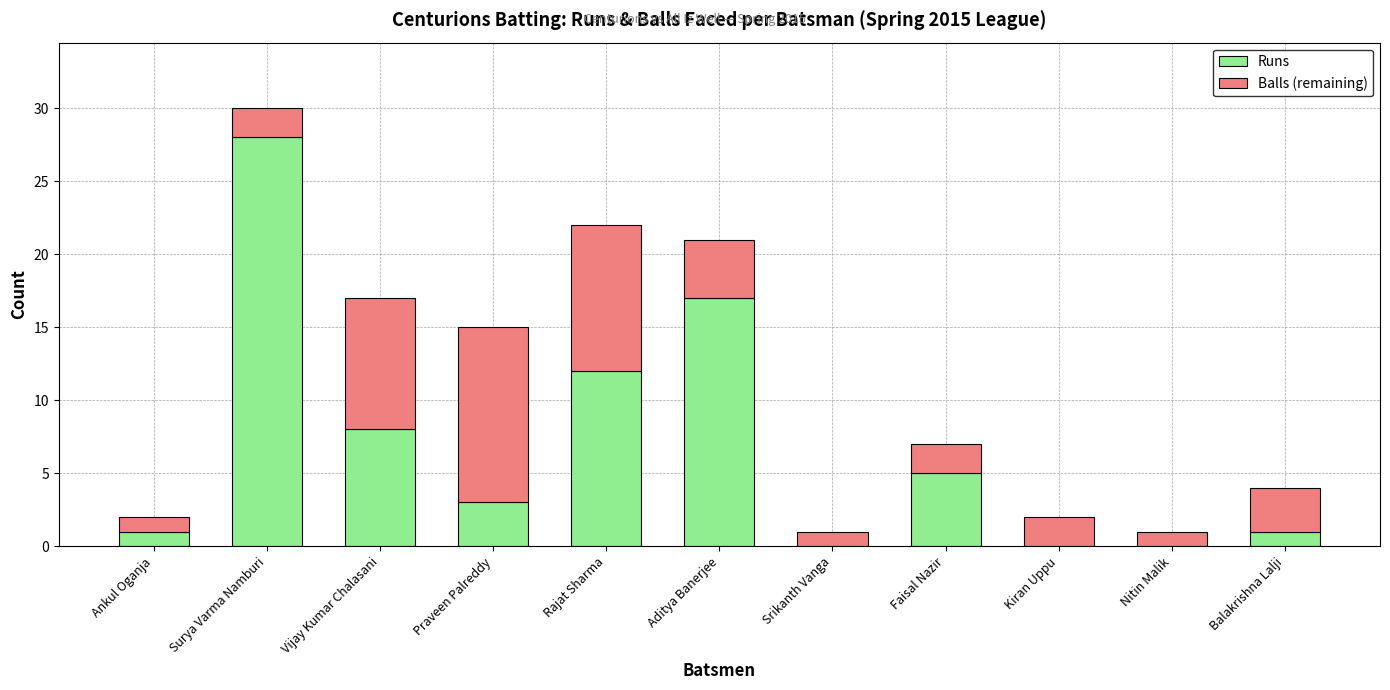

Where is Runs nearest to the value 14?

Rajat Sharma